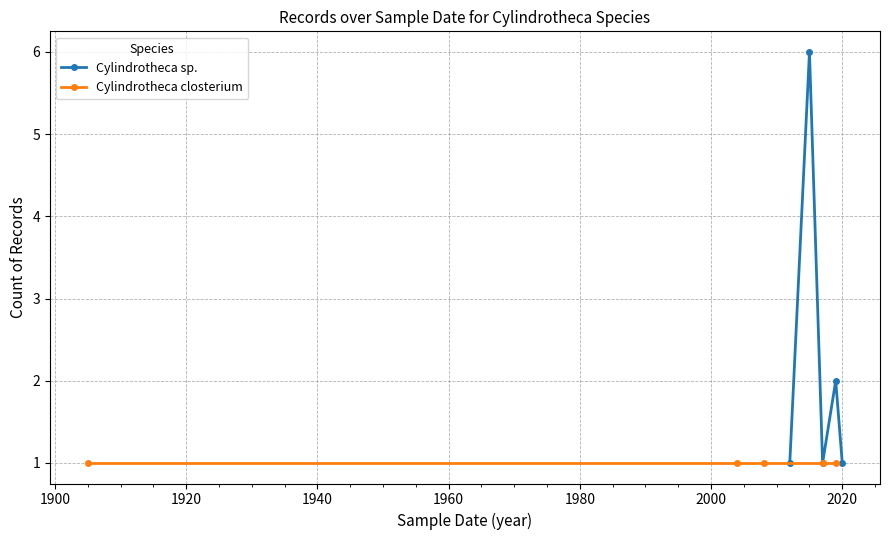

True or false: Cylindrotheca sp. has more than 0 points higher than both neighbors.

True